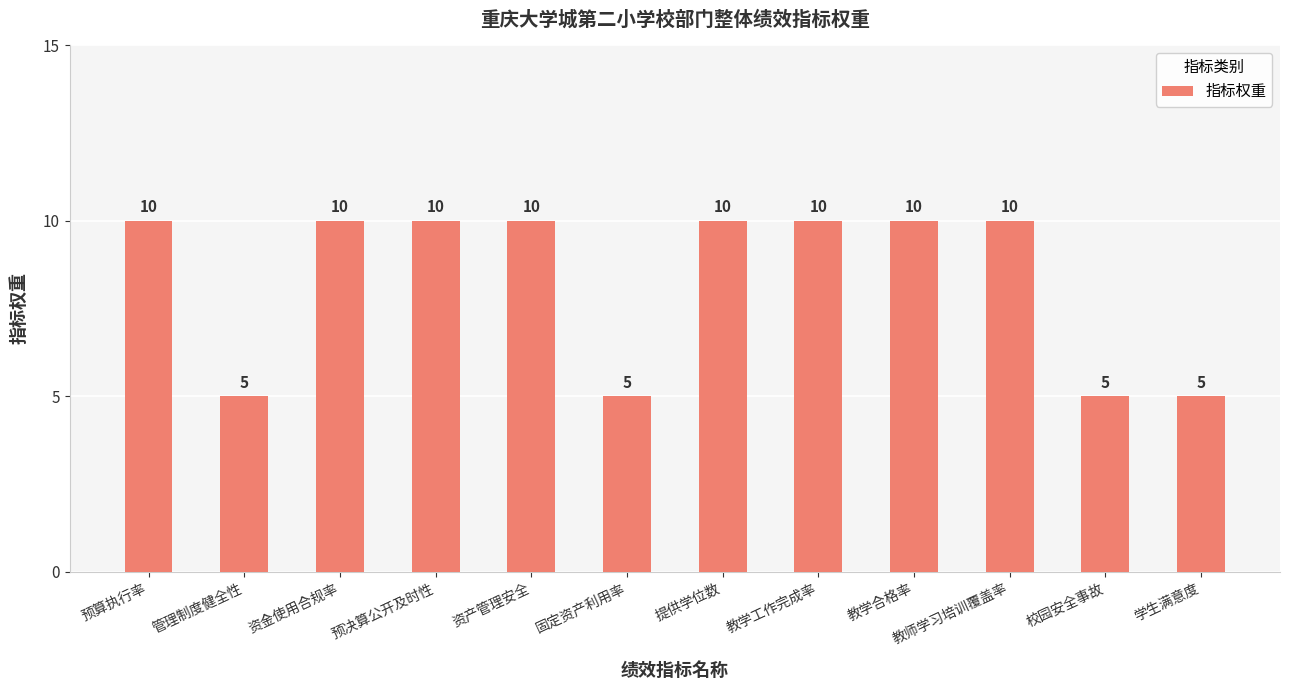

How many bars are there in total?

12